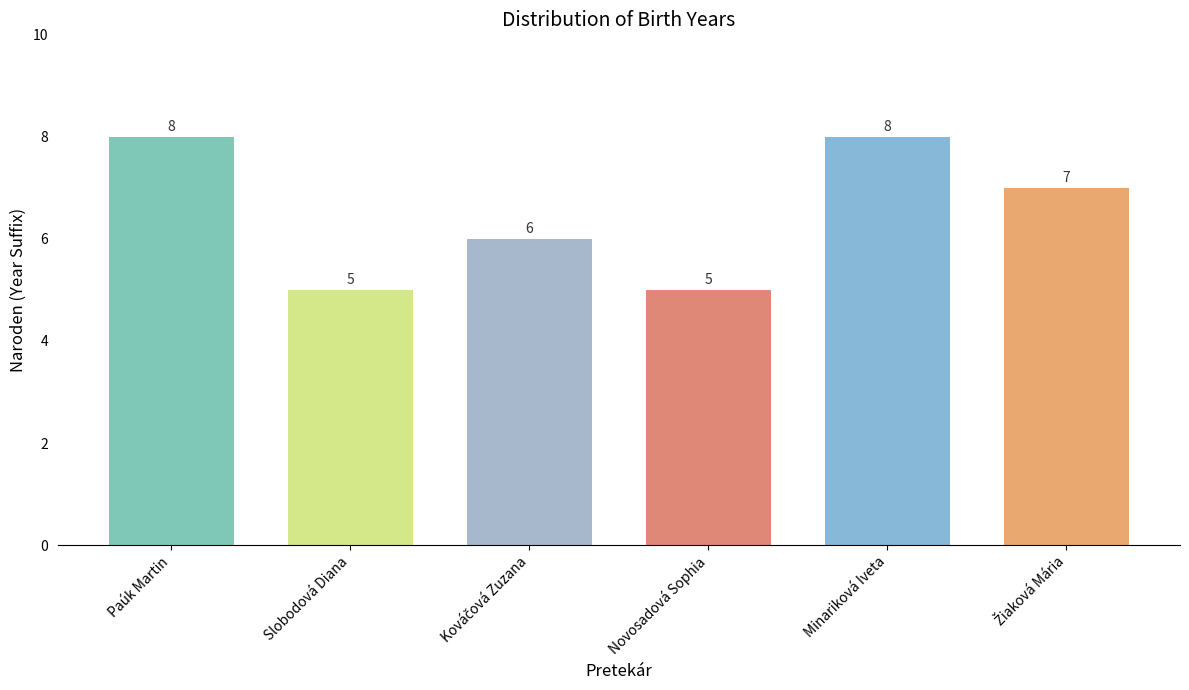

What is the value of the 1st bar from the left?

8